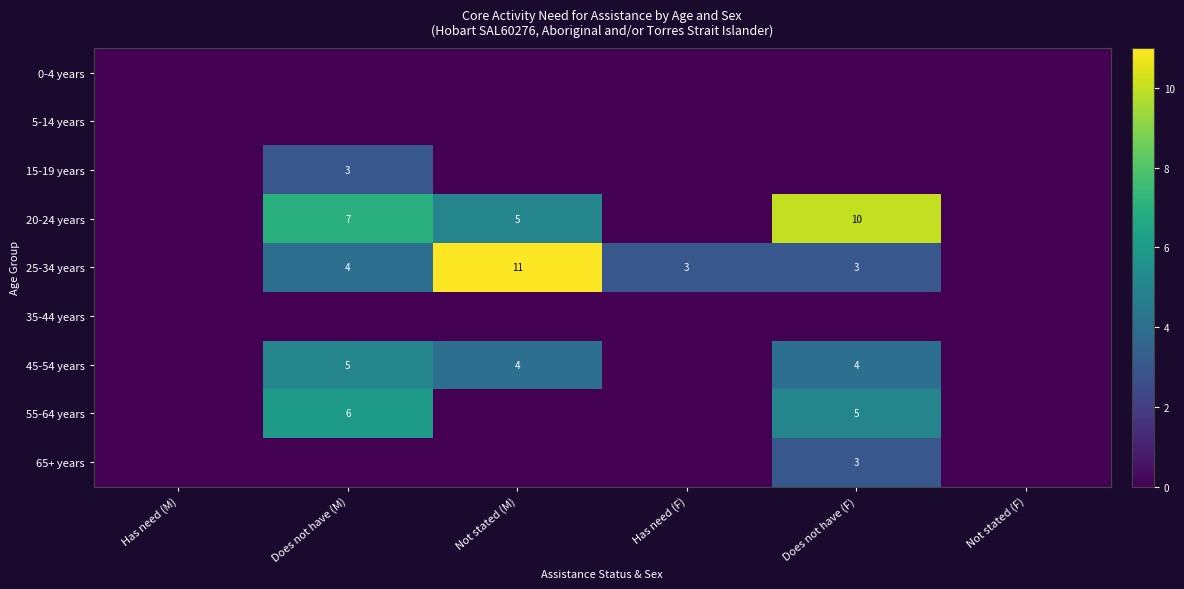

Where is 25-34 years nearest to the value 5?

Does not have (M)